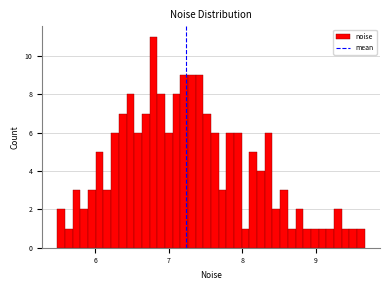

Read against the x-axis, roughly where is the centre of the tallest bar?

6.8